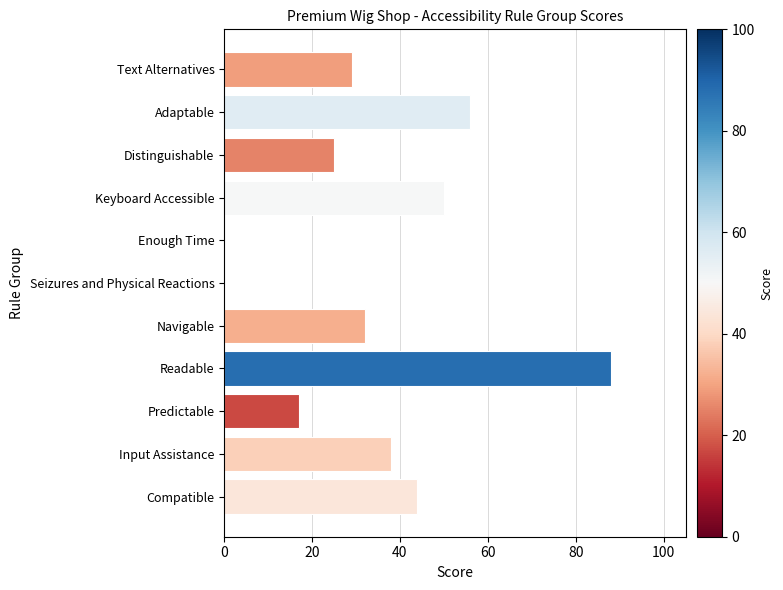

The value at Enough Time is -60. True or false?

False